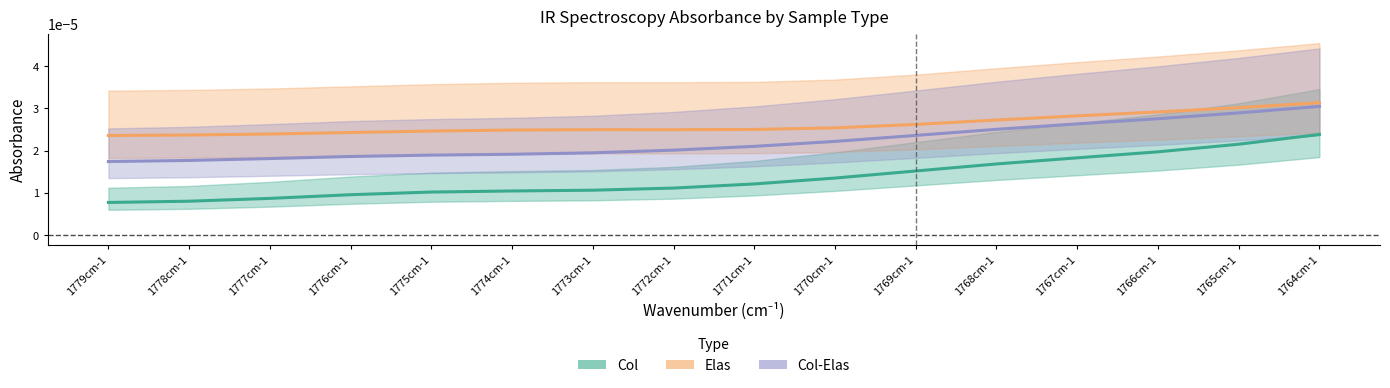

Reading left to right, list all the values displayed in this chart.

Col: 1779cm-1=0.0	1778cm-1=0.0	1777cm-1=0.0	1776cm-1=0.0	1775cm-1=0.0	1774cm-1=0.0	1773cm-1=0.0	1772cm-1=0.0	1771cm-1=0.0	1770cm-1=0.0	1769cm-1=0.0	1768cm-1=0.0	1767cm-1=0.0	1766cm-1=0.0	1765cm-1=0.0	1764cm-1=0.0
Elas: 1779cm-1=0.0	1778cm-1=0.0	1777cm-1=0.0	1776cm-1=0.0	1775cm-1=0.0	1774cm-1=0.0	1773cm-1=0.0	1772cm-1=0.0	1771cm-1=0.0	1770cm-1=0.0	1769cm-1=0.0	1768cm-1=0.0	1767cm-1=0.0	1766cm-1=0.0	1765cm-1=0.0	1764cm-1=0.0
Col-Elas: 1779cm-1=0.0	1778cm-1=0.0	1777cm-1=0.0	1776cm-1=0.0	1775cm-1=0.0	1774cm-1=0.0	1773cm-1=0.0	1772cm-1=0.0	1771cm-1=0.0	1770cm-1=0.0	1769cm-1=0.0	1768cm-1=0.0	1767cm-1=0.0	1766cm-1=0.0	1765cm-1=0.0	1764cm-1=0.0